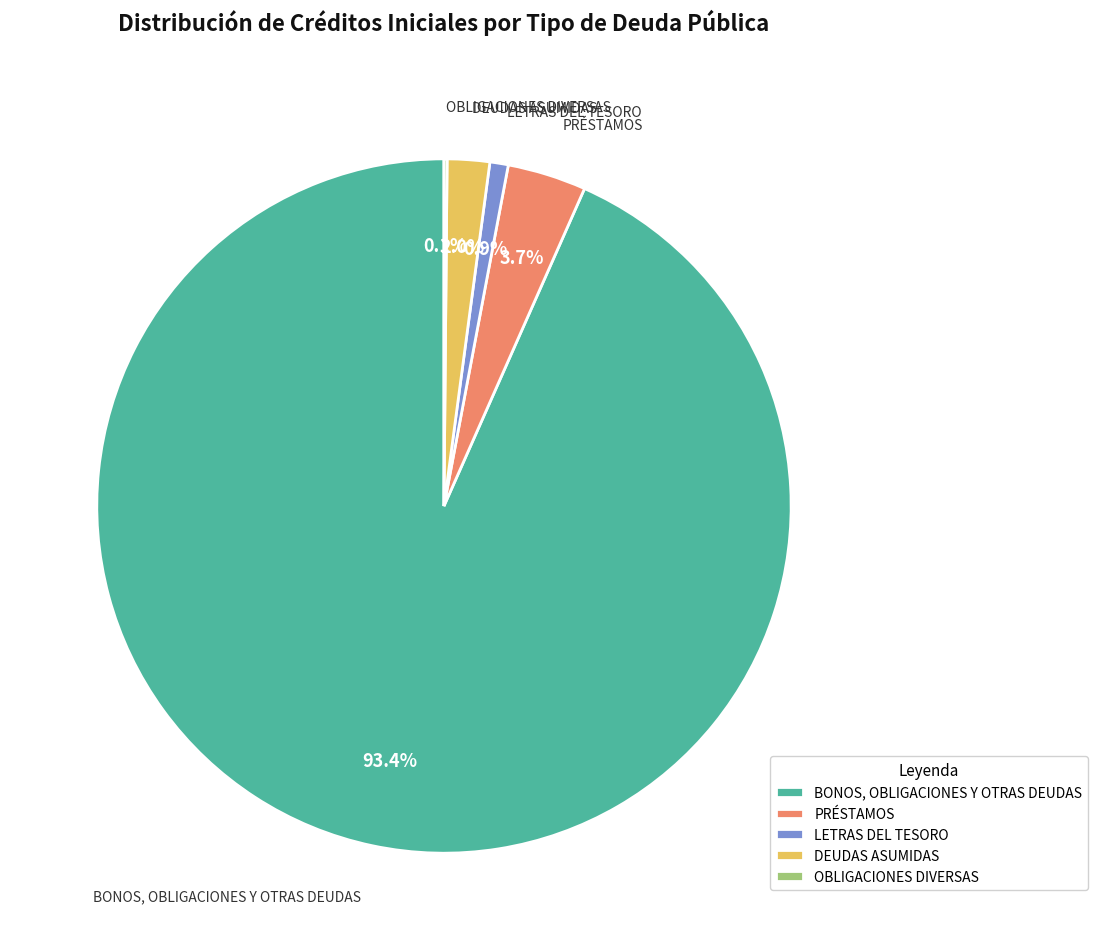

Which slice represents more than half of the pie?

BONOS, OBLIGACIONES Y OTRAS DEUDAS